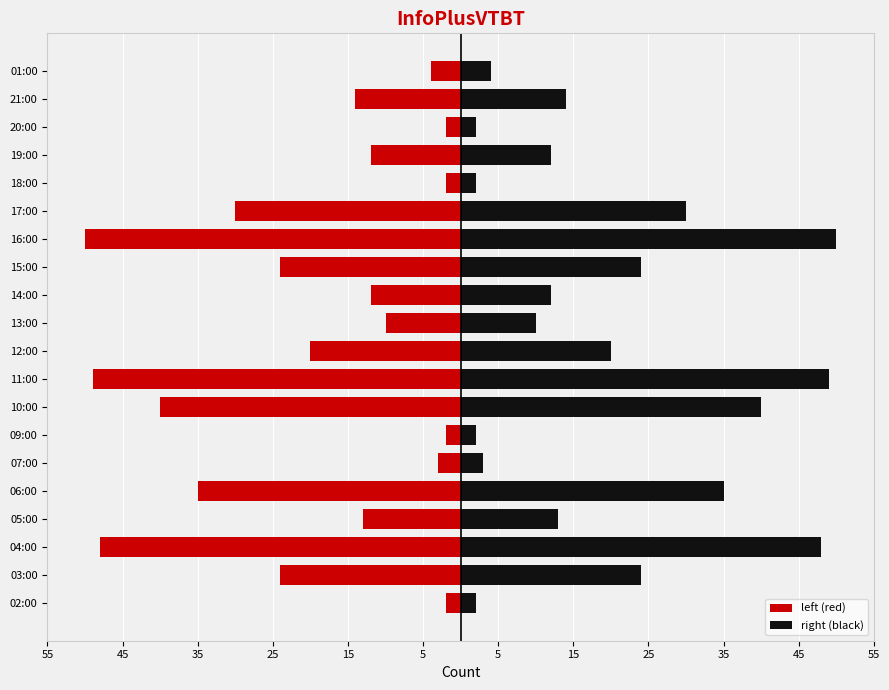

Rank the series by their average value, from lowest to highest.

left (red), right (black)